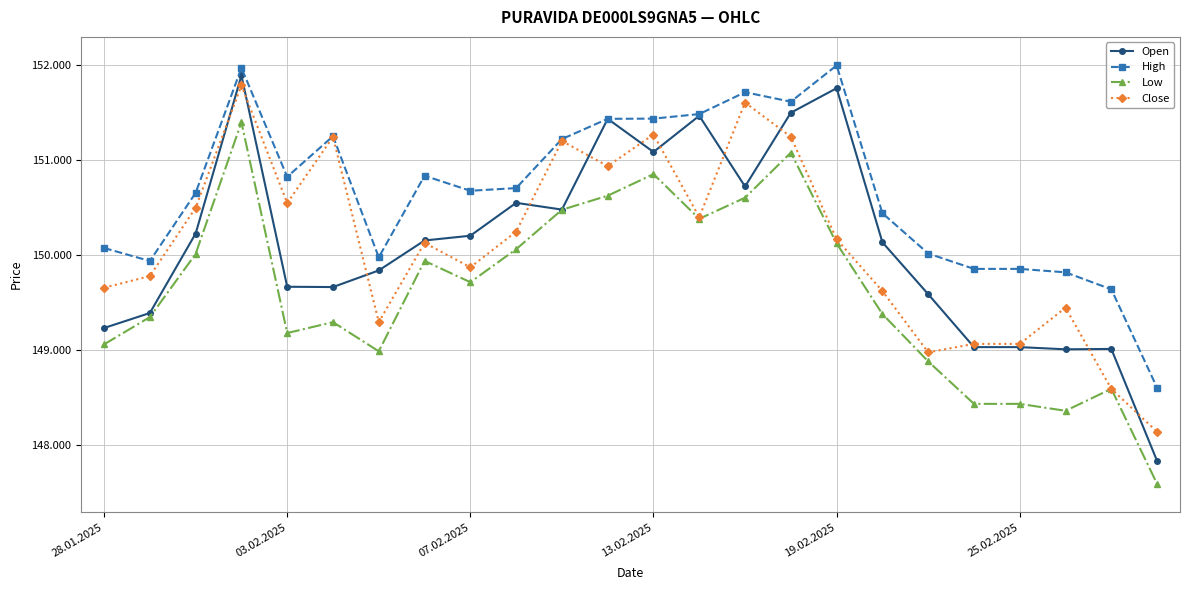

What are all the series names shown in the legend?

Open, High, Low, Close